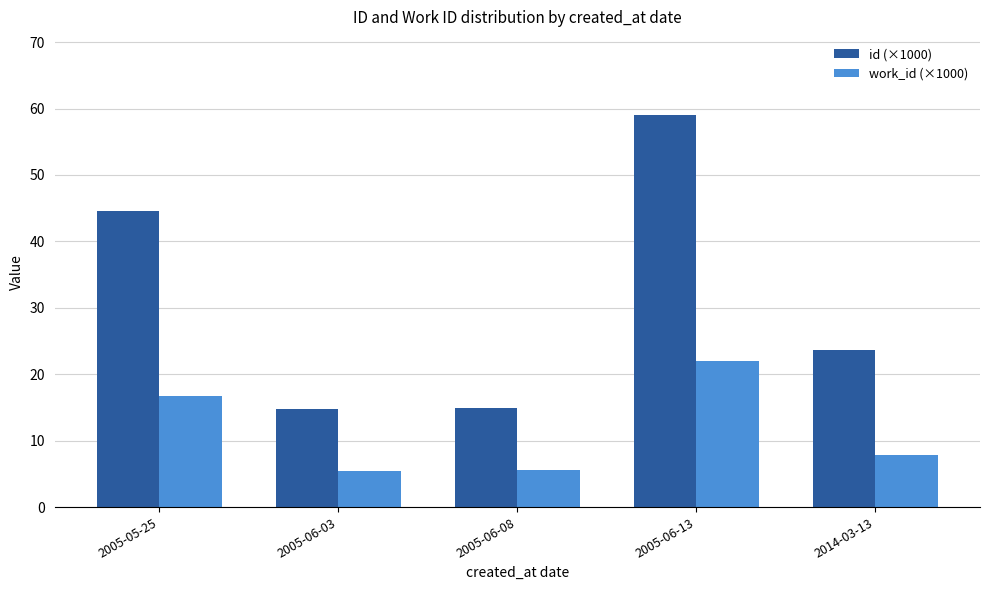

Which series has the largest total across all categories?

id (×1000)